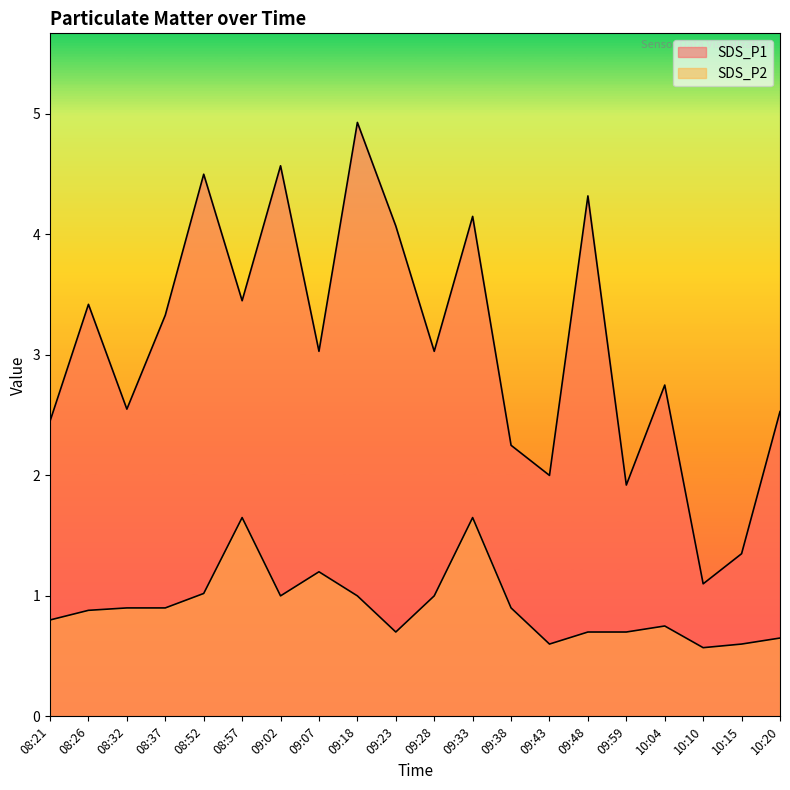

Which series has the largest total across all categories?

SDS_P1